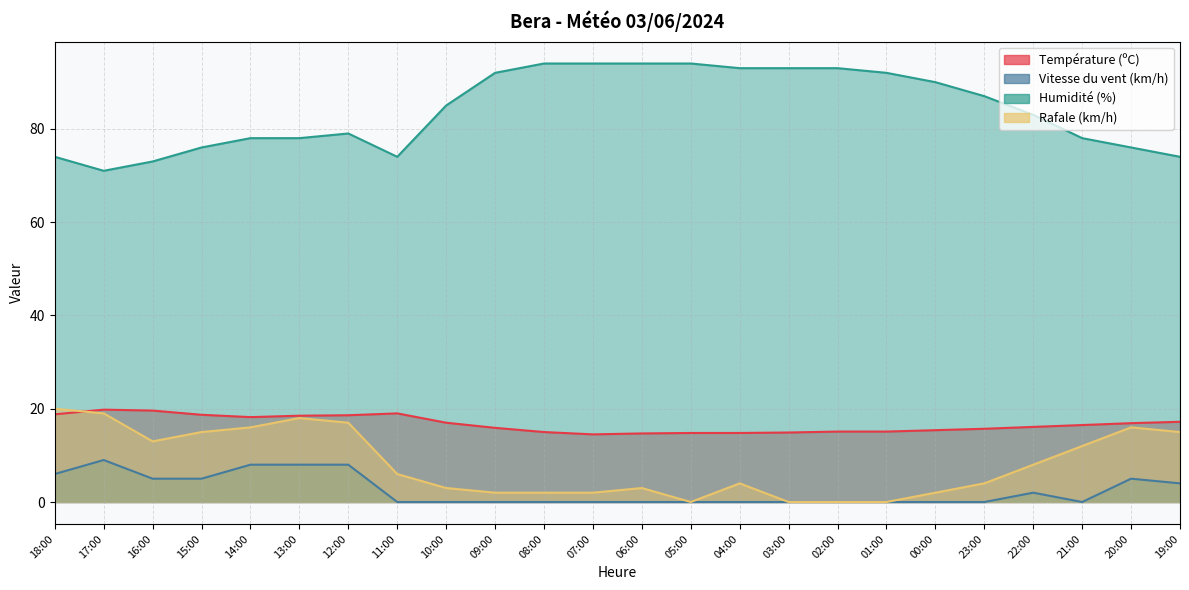

Which series has the largest total across all categories?

Humidité (%)